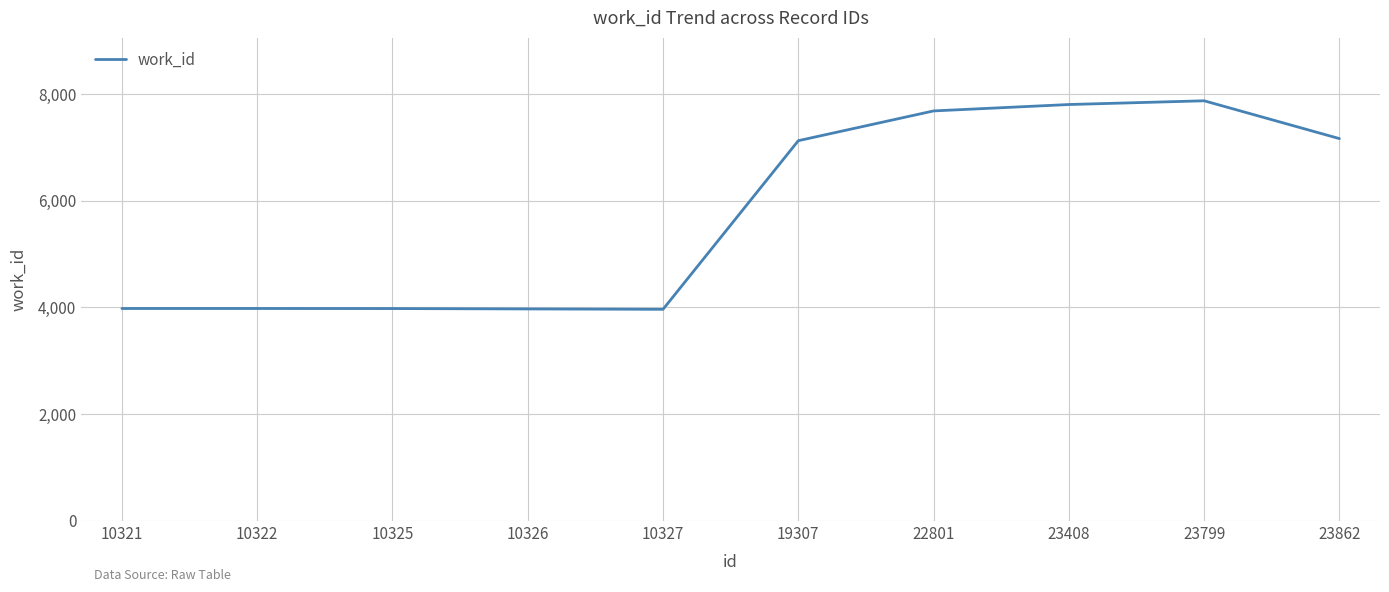

At which label is the value closest to 5917?

19307